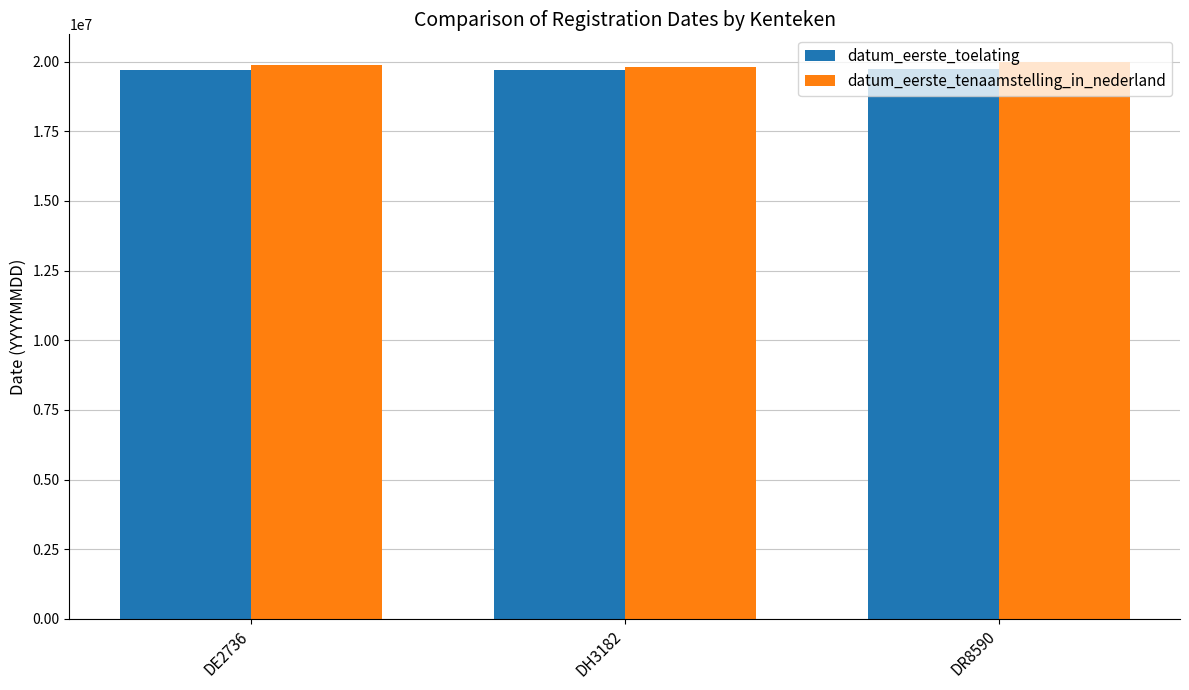

What position from the left is DH3182?

2